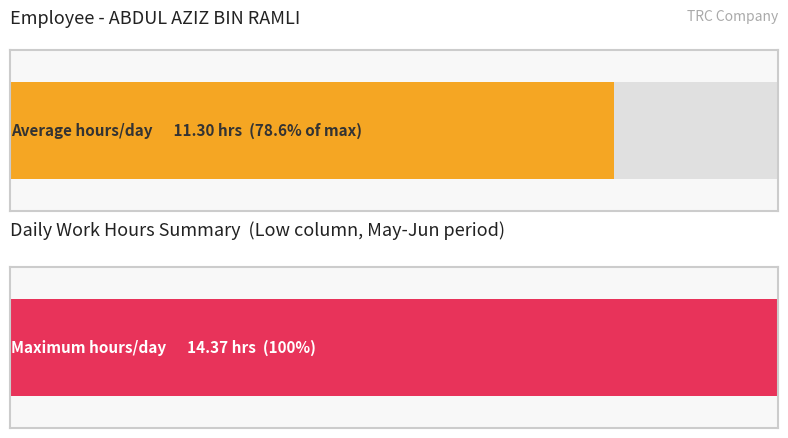

The chart shows a value of 4.4 at 16. True or false?

False